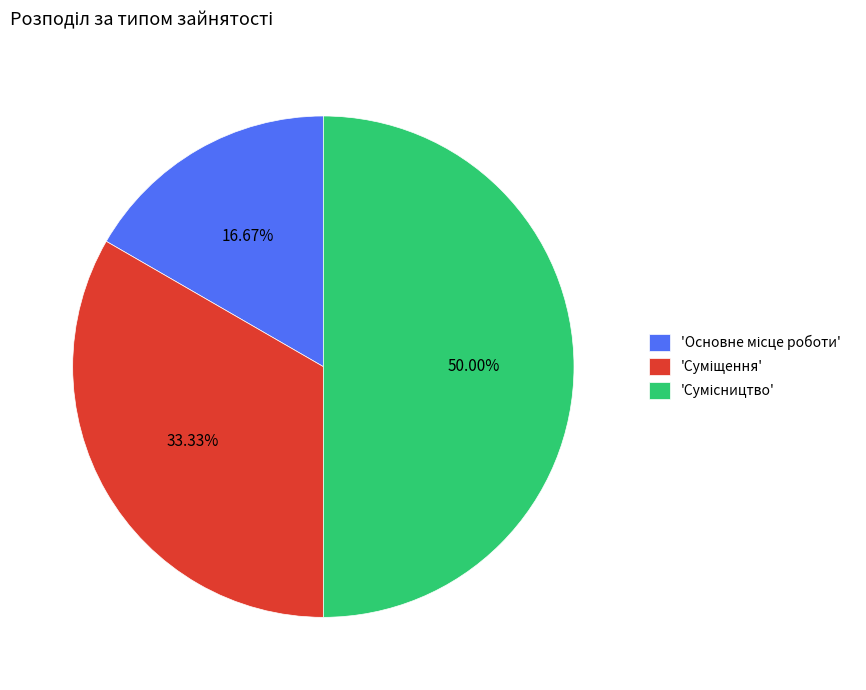

Rank the categories by value from lowest to highest.

Основне місце роботи, Суміщення, Сумісництво